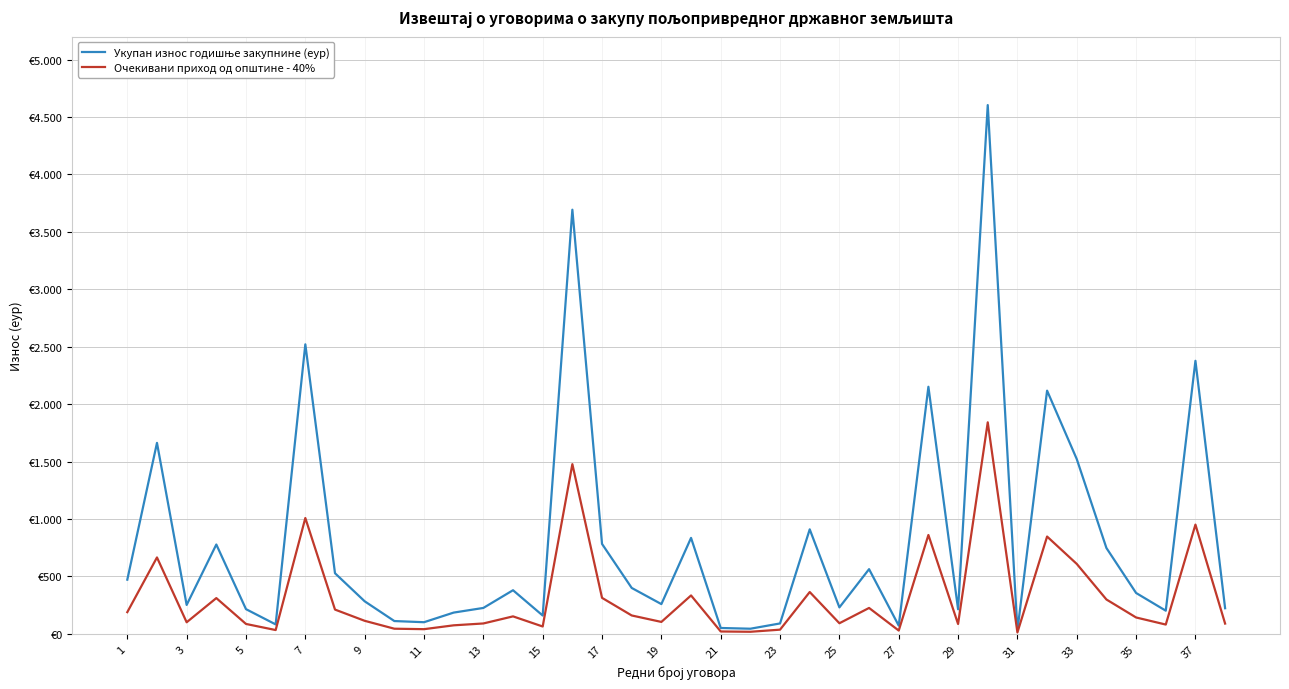

Is this an area chart (filled region under the line)?

No